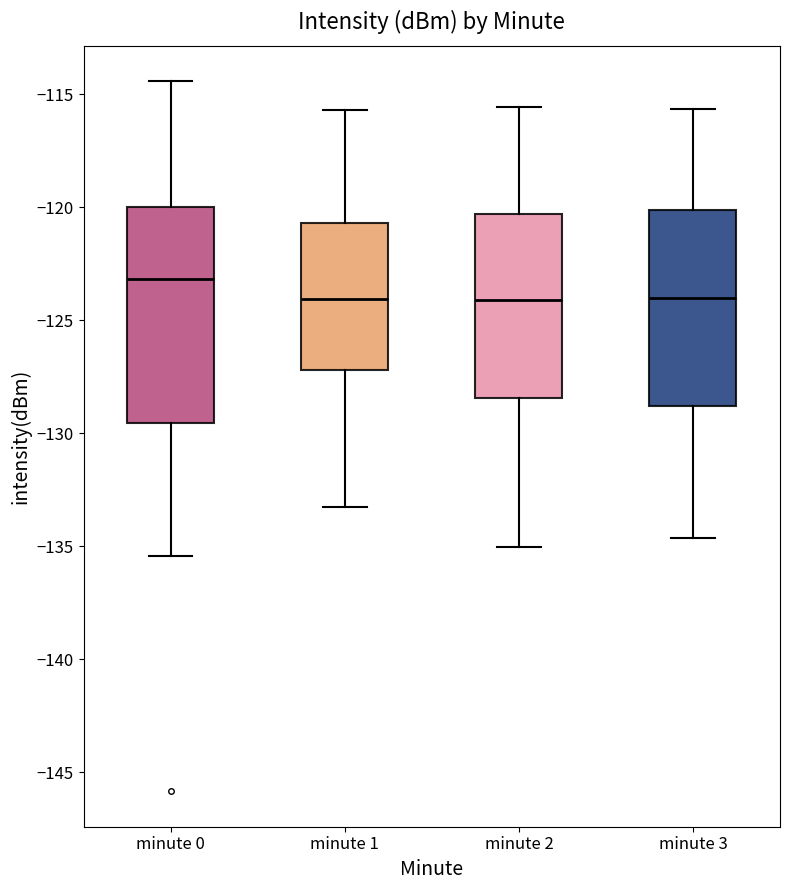

Where is the upper edge of the box for minute 3 on the y-axis? The values are not printed on the chart, so give them approximately, as read against the axis.

-120.0